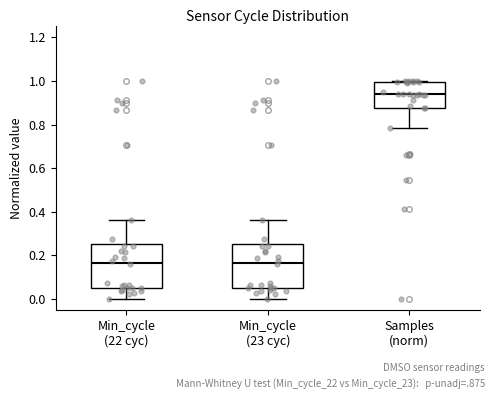

Where does the upper whisker of the box for Min_cycle (23 cyc) end on the y-axis? The values are not printed on the chart, so give them approximately, as read against the axis.

0.36